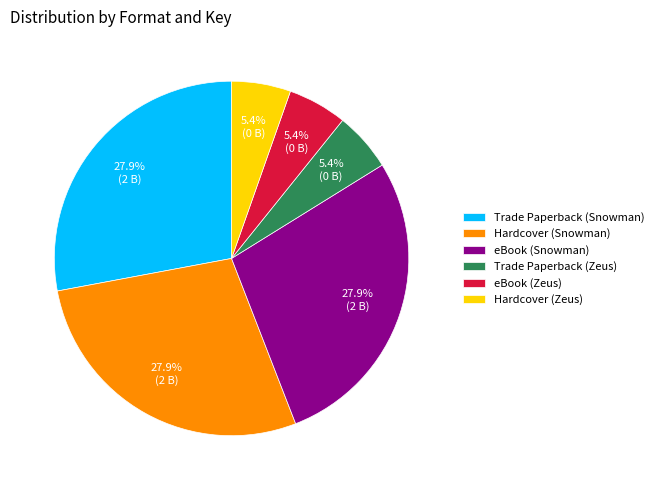

Is there a majority slice in this chart?

No